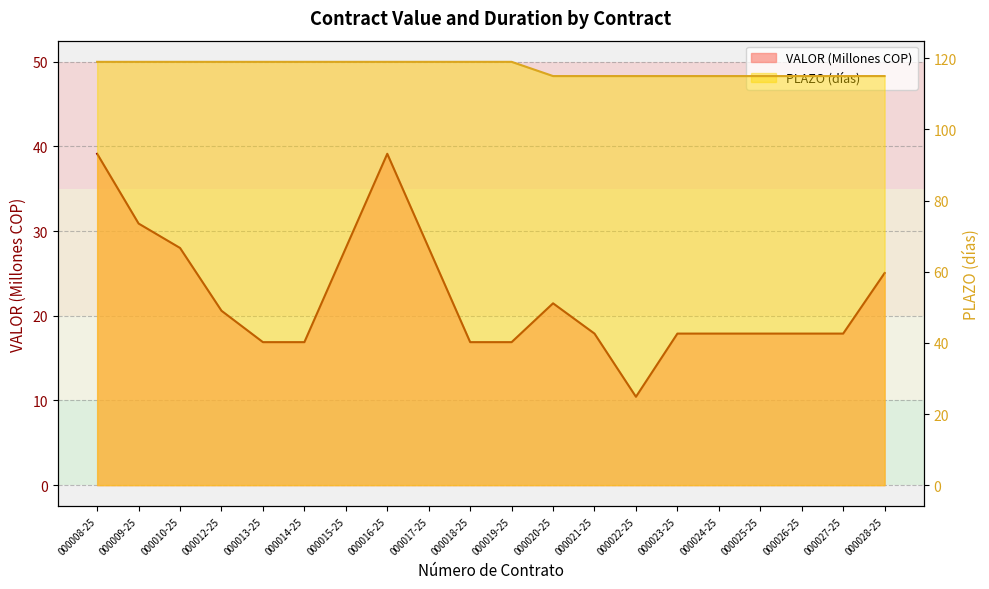

The VALOR series shows 17.9 at 000027-25. True or false?

True